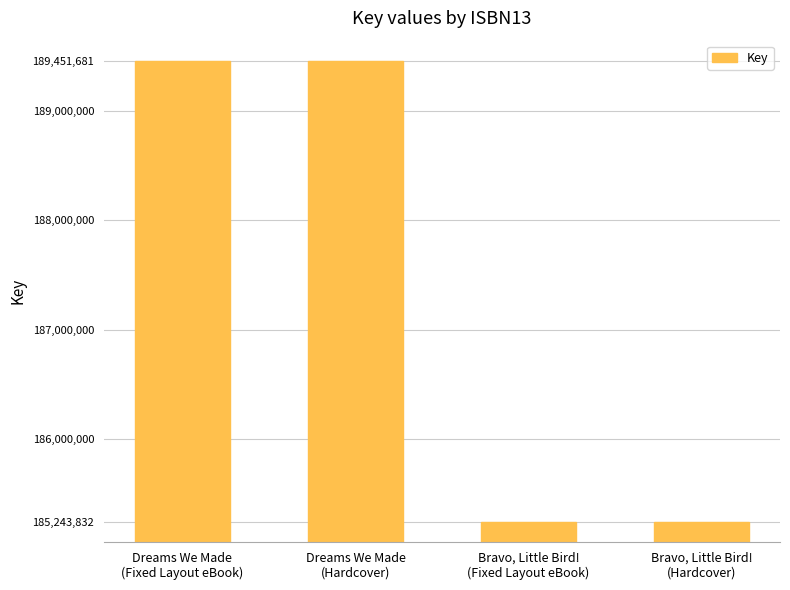

What is the value of the 3rd bar from the left?

185243832